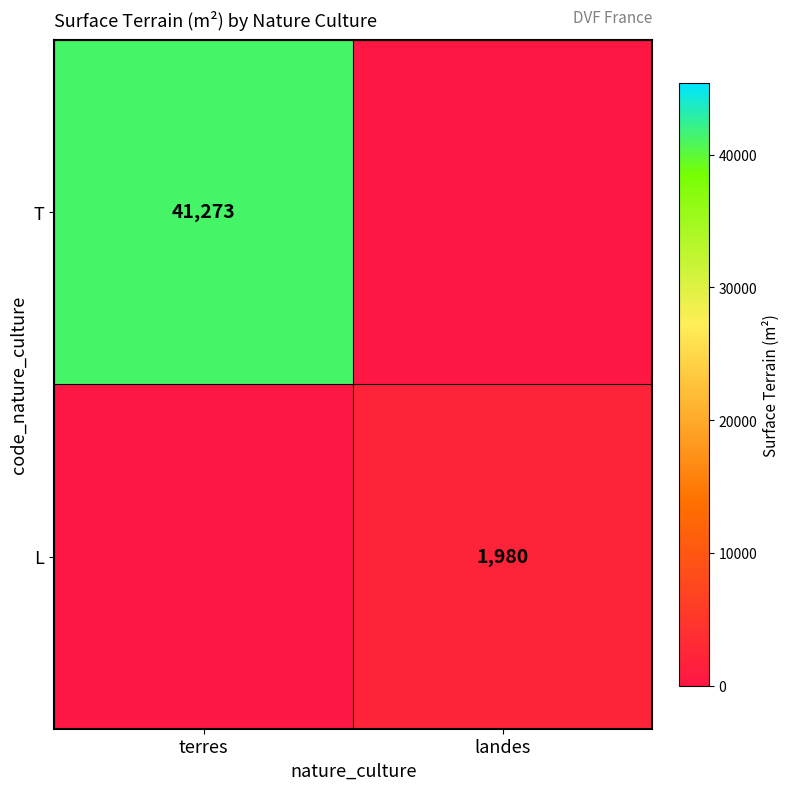

What is the total value across all series at landes?

1980